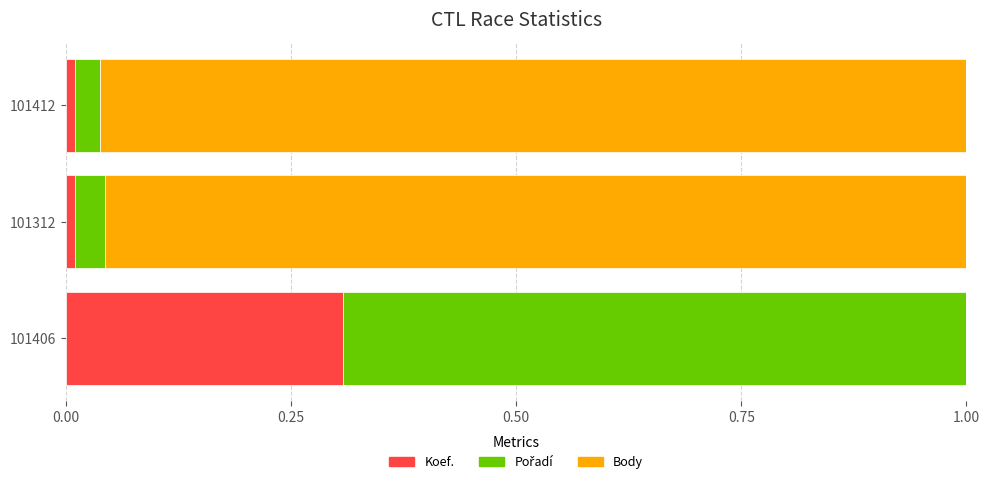

What is the highest value of the Koef. series?

0.3